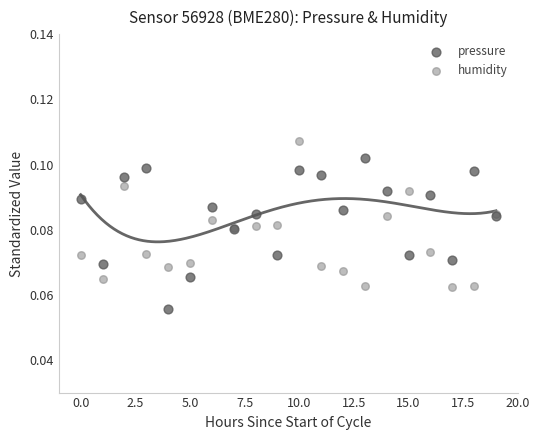

Which series reaches the maximum Y coordinate?

humidity